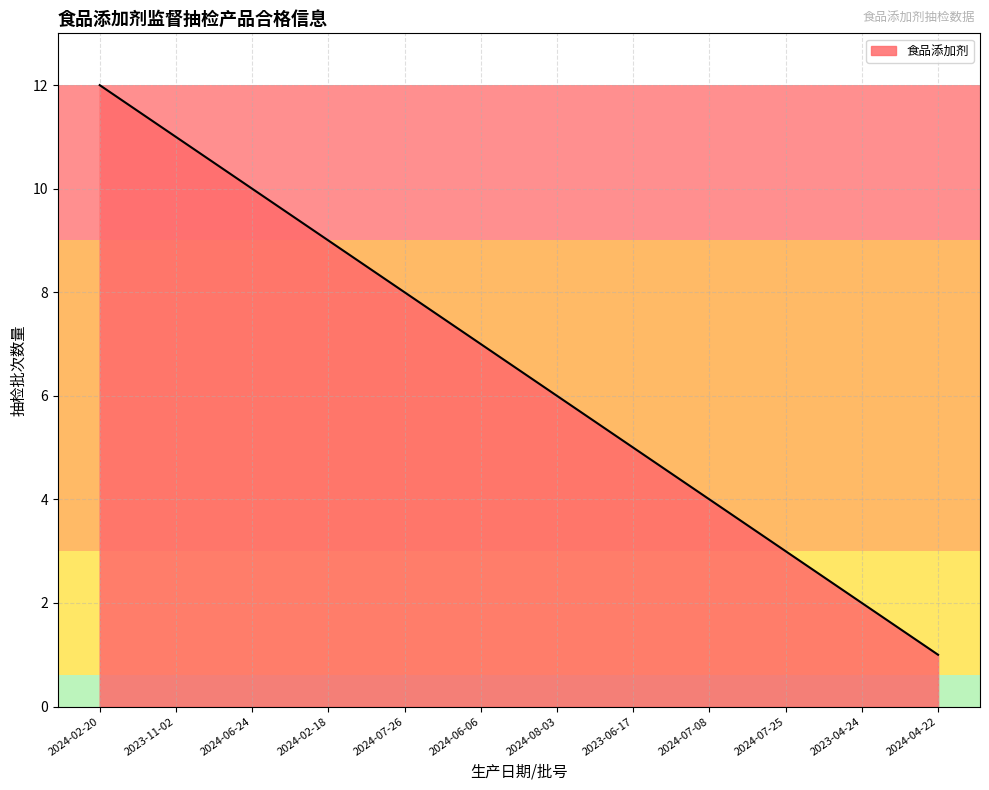

Read the value at 2024-08-03.

6